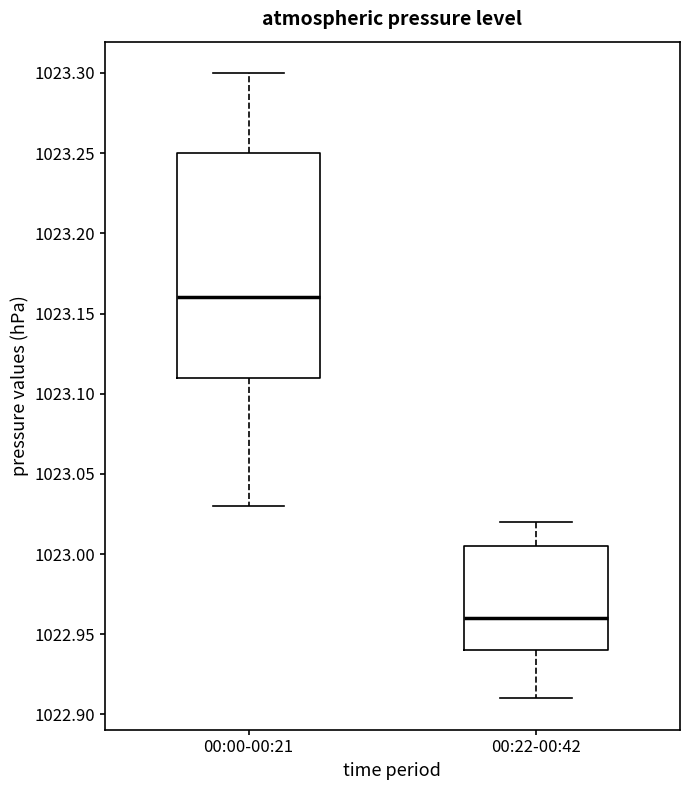

Reading left to right, transcribe this box plot: for each box, give where its median line is, the range the box spans, and where its two whiskers end, as read against the y-axis. The values are not printed on the chart, so give them approximately, as read against the axis.

00:00-00:21: median 1023.160, box 1023.110 to 1023.250, whiskers 1023.030 to 1023.300
00:22-00:42: median 1022.960, box 1022.940 to 1023.005, whiskers 1022.910 to 1023.020